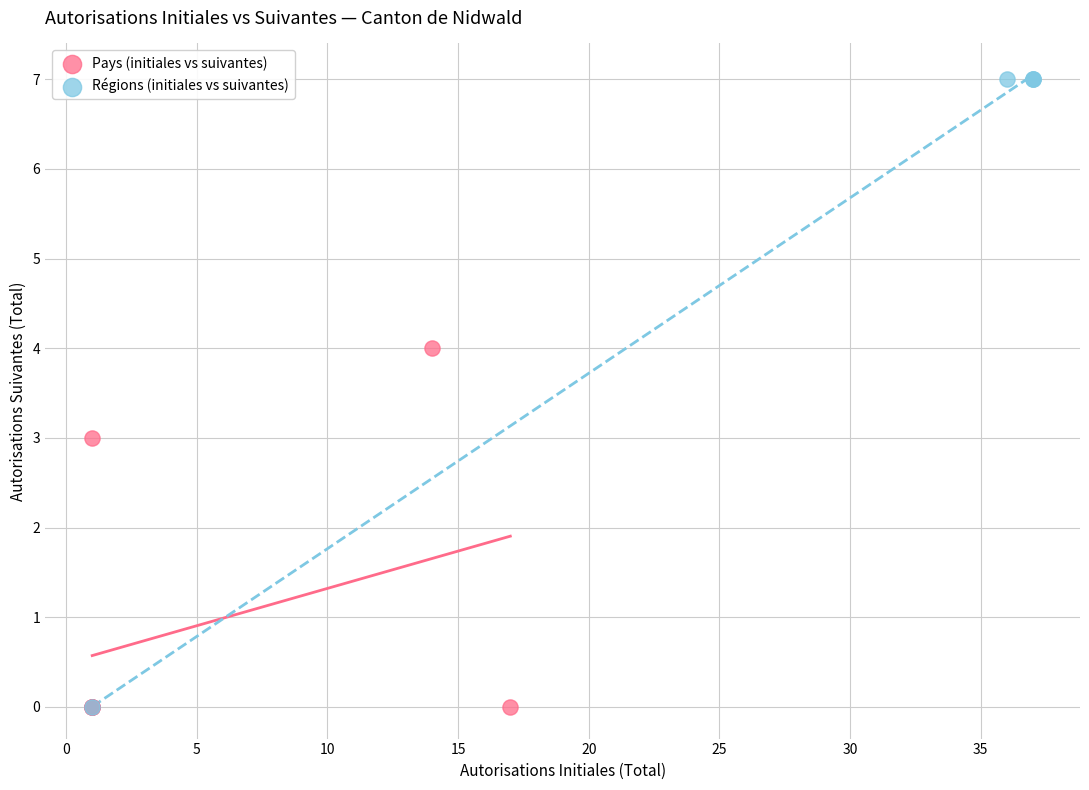

Which series has the largest Y range (max minus min)?

Régions (initiales vs suivantes)